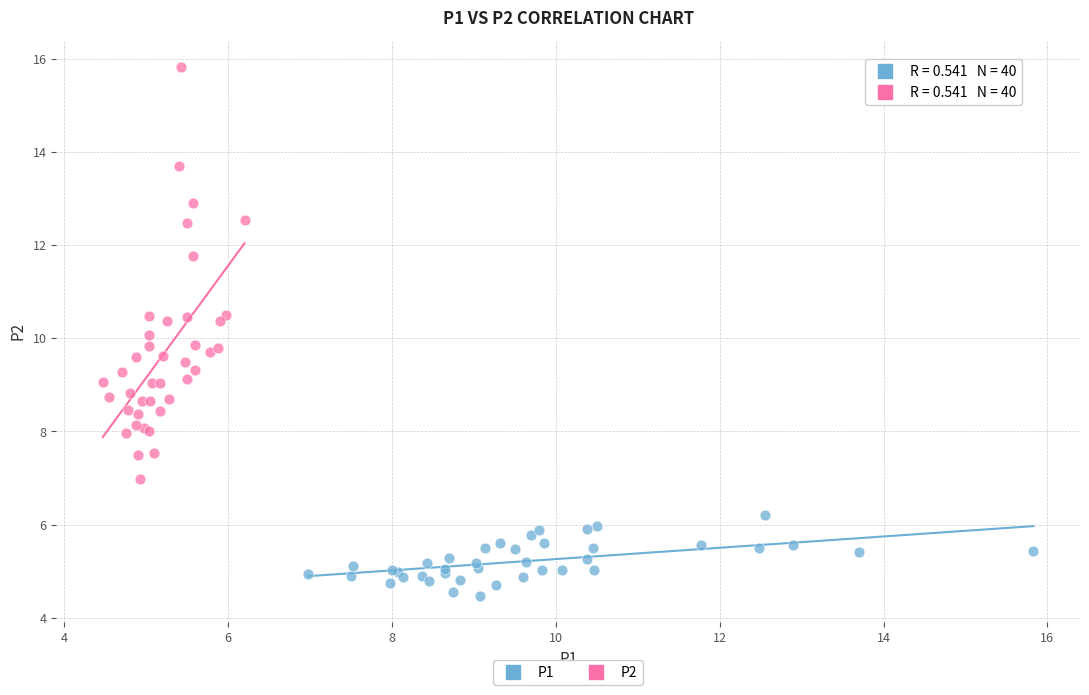

Which series has the widest spread of Y values?

P2